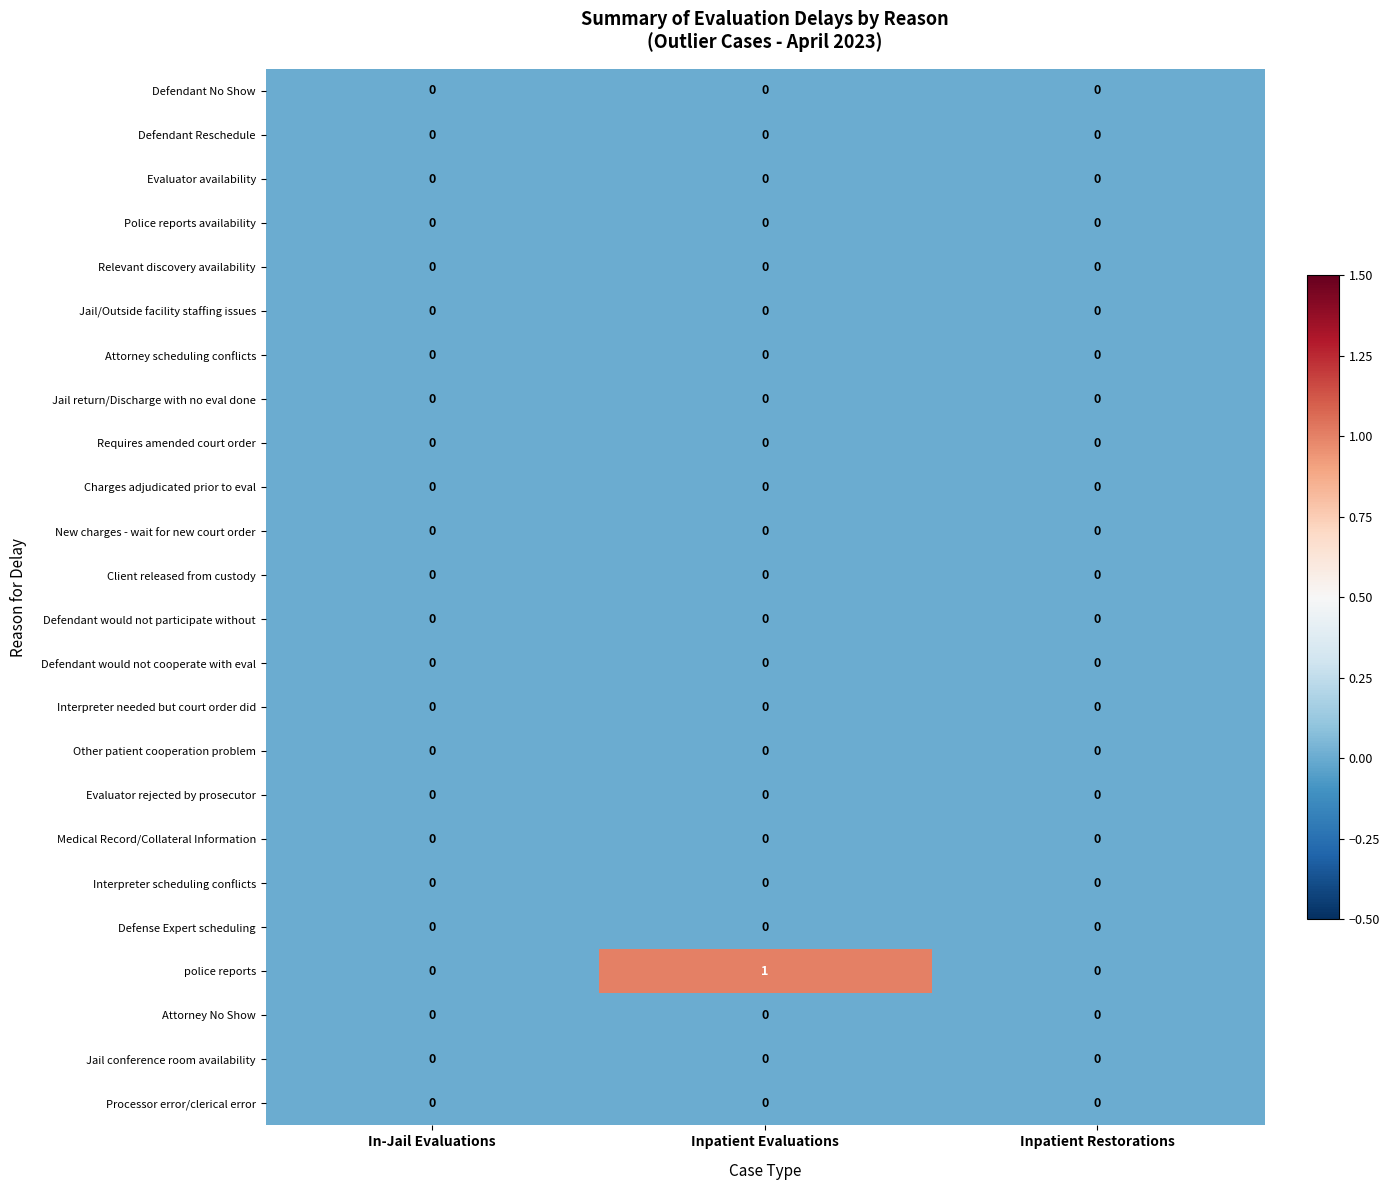

At which category is the sum across all series the highest?

Inpatient Evaluations